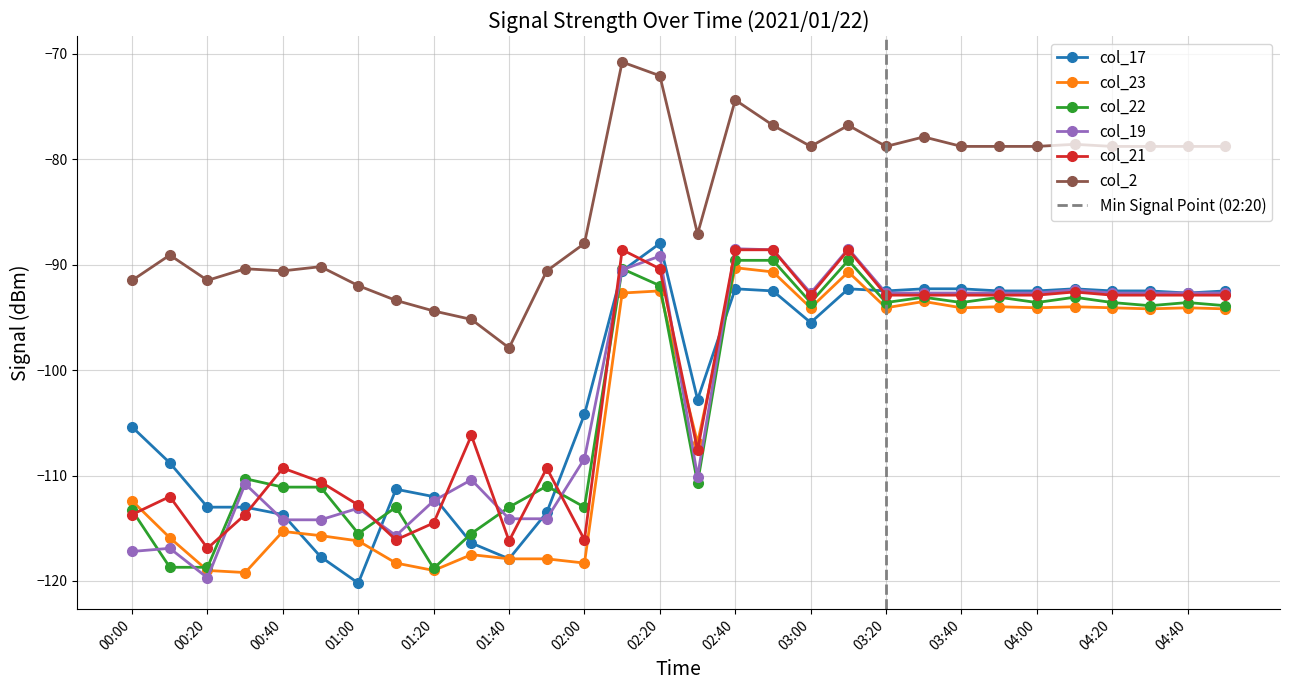

What is the label of the 4th point from the left?

00:30